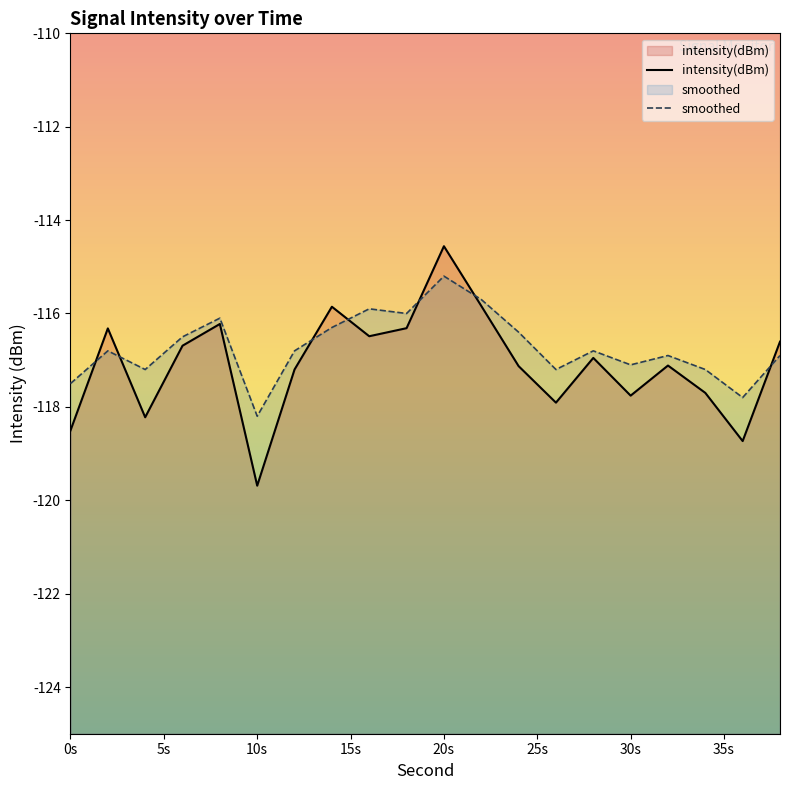

At which category is the sum across all series the highest?

20s